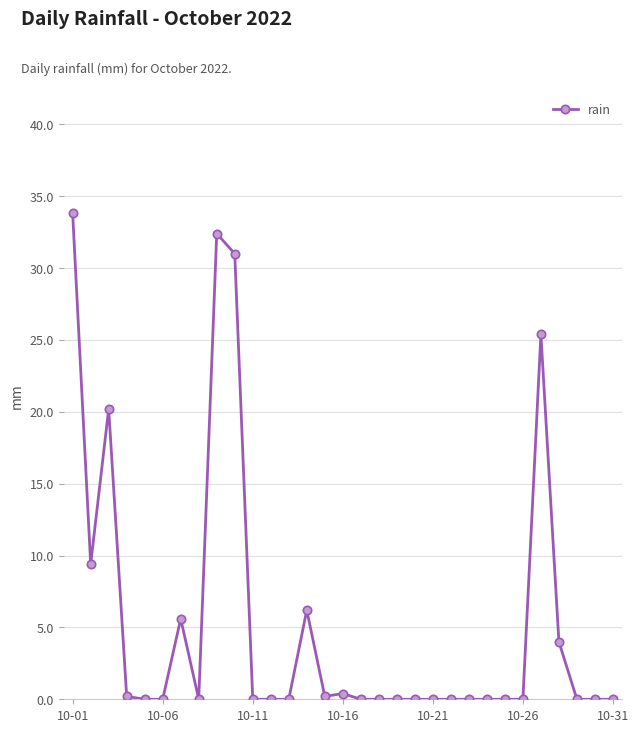

What is the value of the 28th point from the left?

4.0